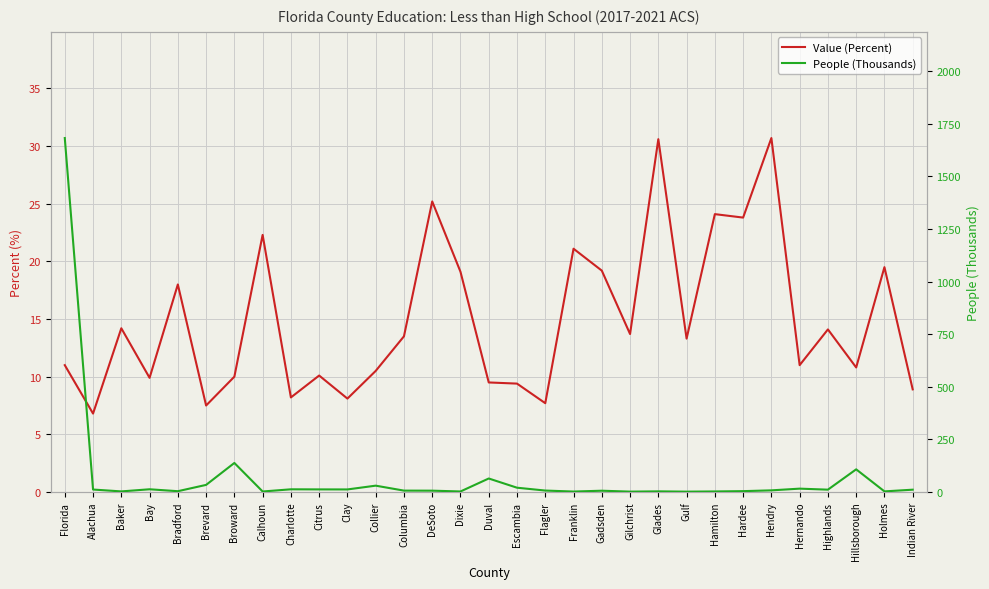

At which category does Value (Percent) reach its first local valley?

Alachua